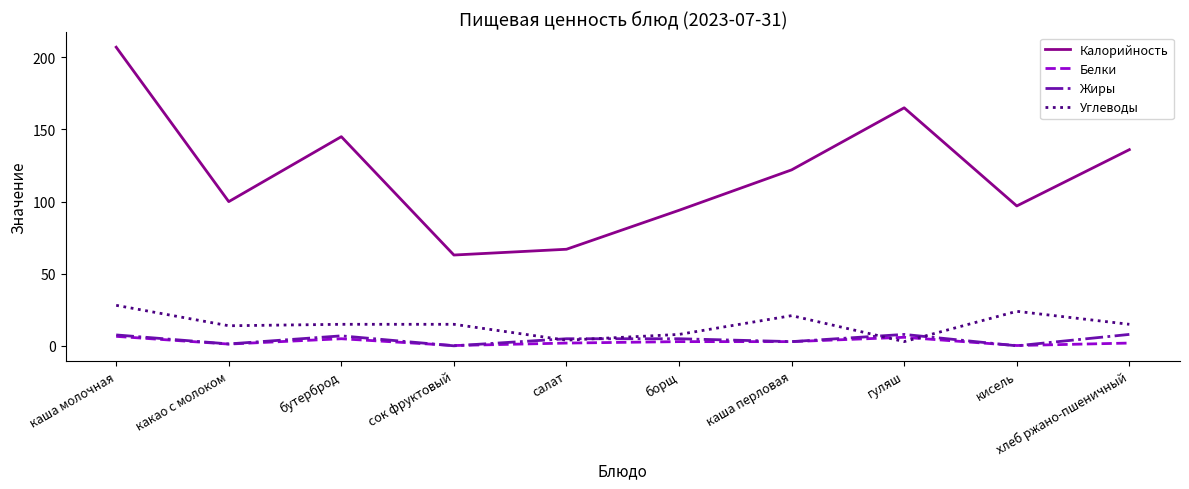

Read the Белки value at гуляш.

6.0